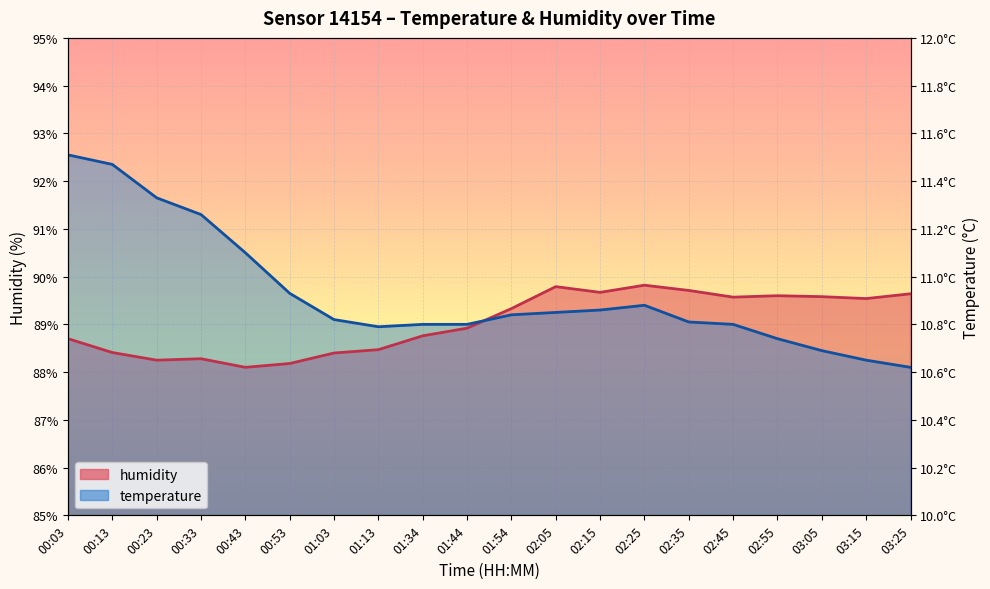

Where is humidity nearest to the value 88?

00:43